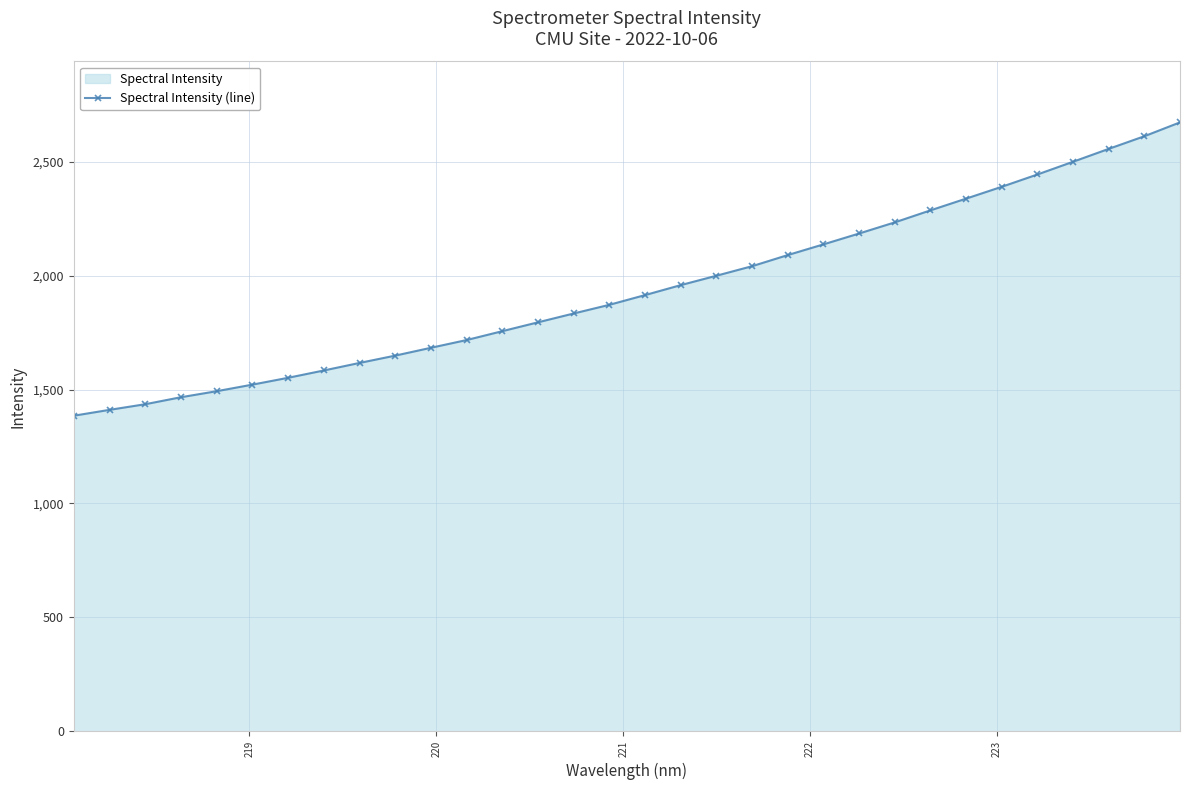

What is the maximum value shown in the chart?

2672.9